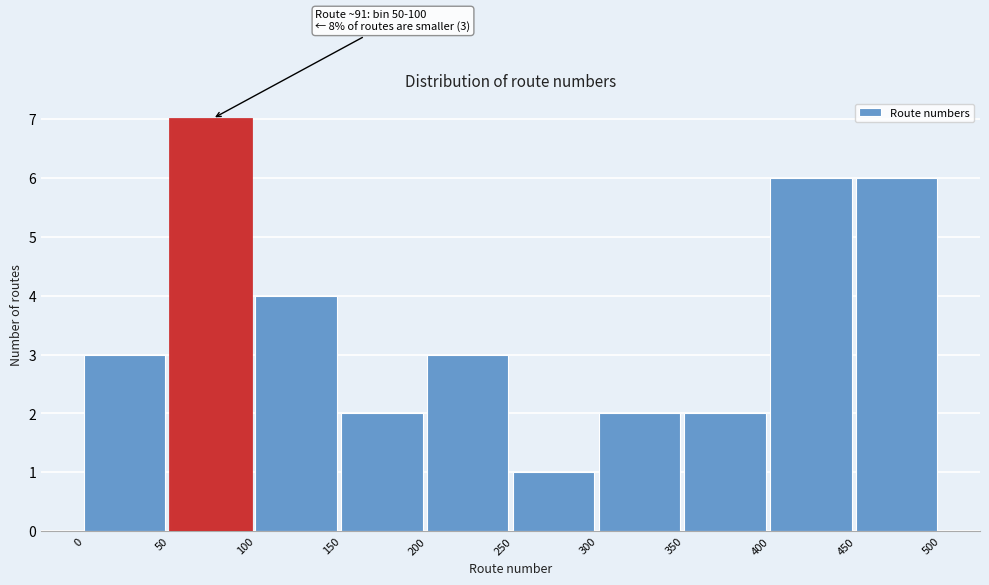

Which range on the x-axis has the tallest bar?

50 to 100